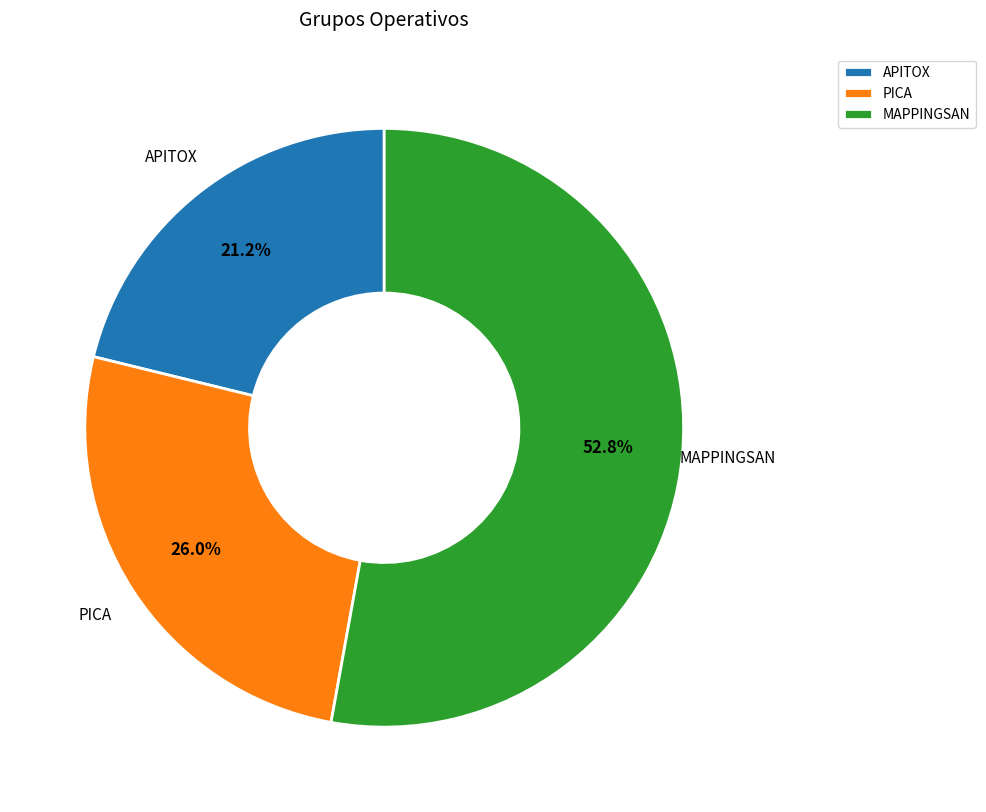

To the nearest percent, what is the average slice percentage?

33%